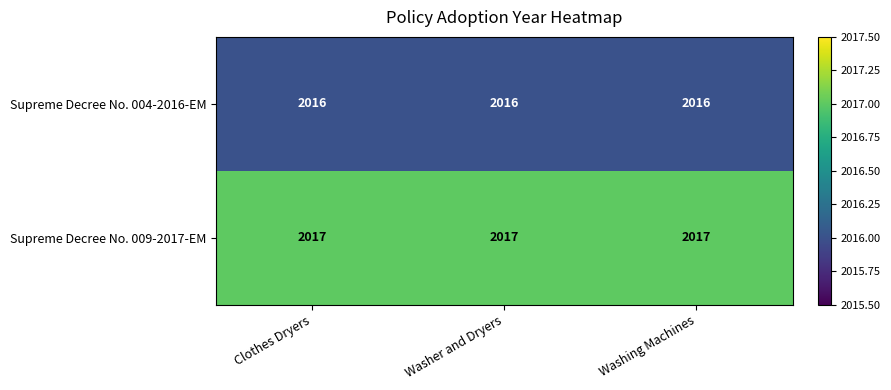

What is the average value of the Supreme Decree No. 009-2017-EM series?

2017